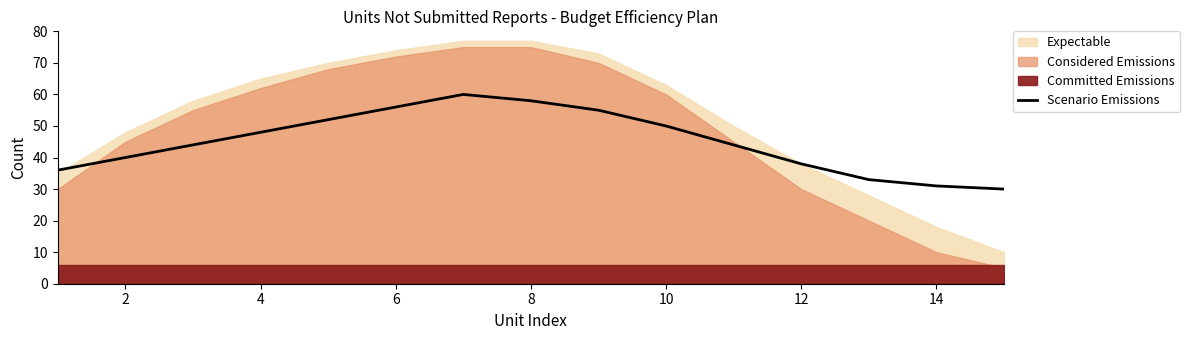

How many values are below 44?

6